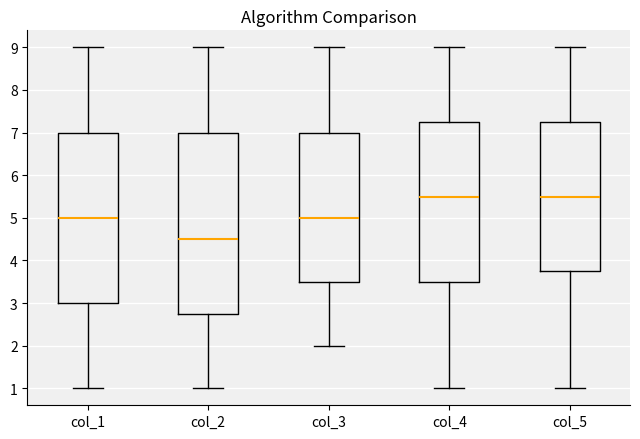

Which box is the tallest, from its lower edge to its upper edge?

col_2